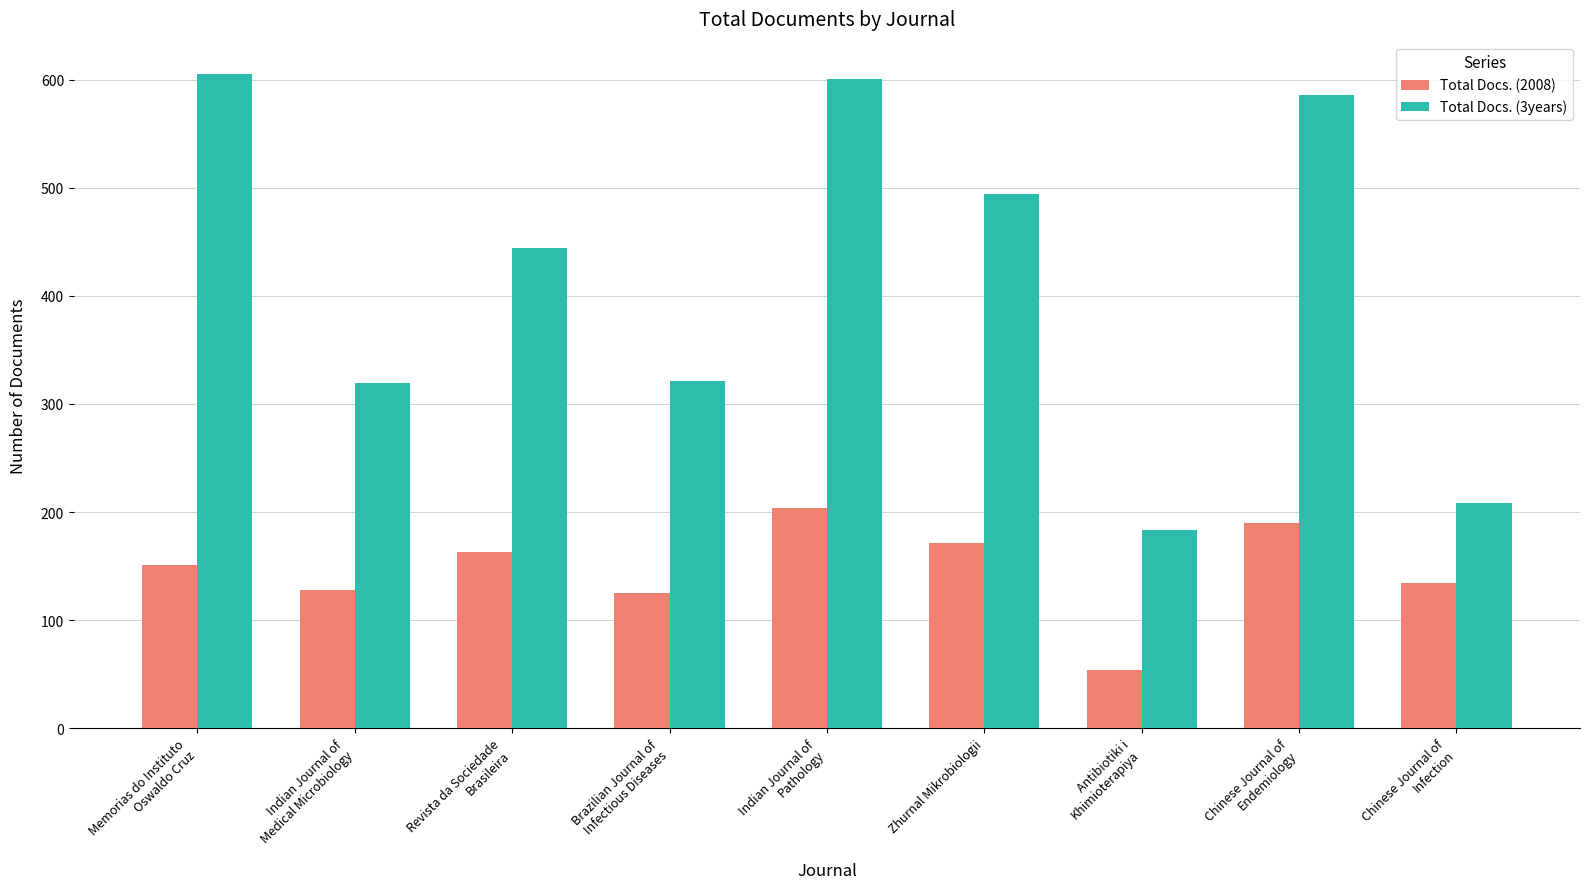

Are the bars grouped side by side (vs. stacked)?

Yes